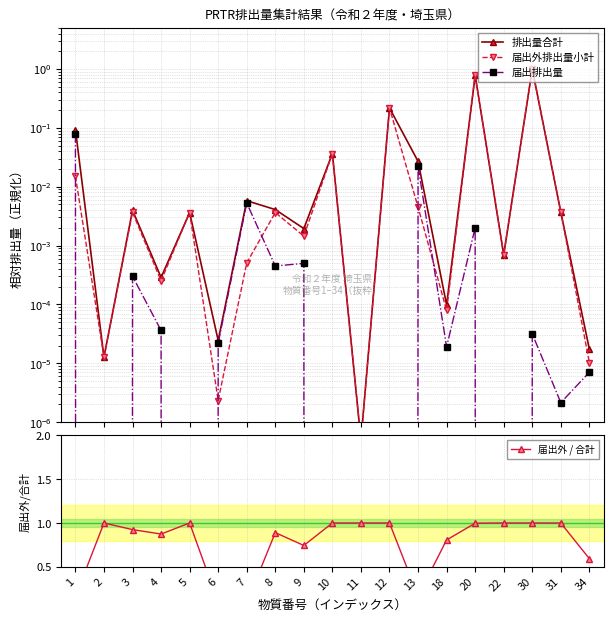

The 届出外 / 合計 series shows 1.7 at 31. True or false?

False